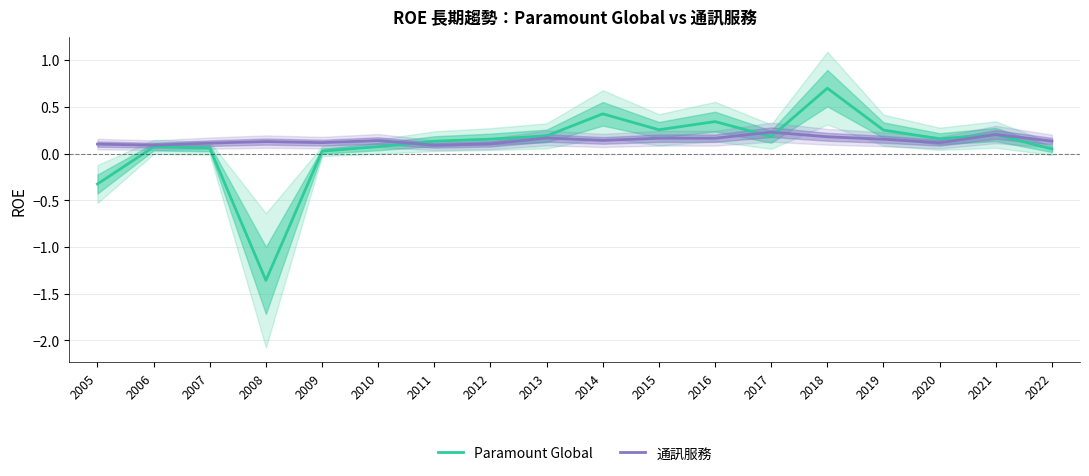

Which has a higher value, 2016 or 2008?

2016